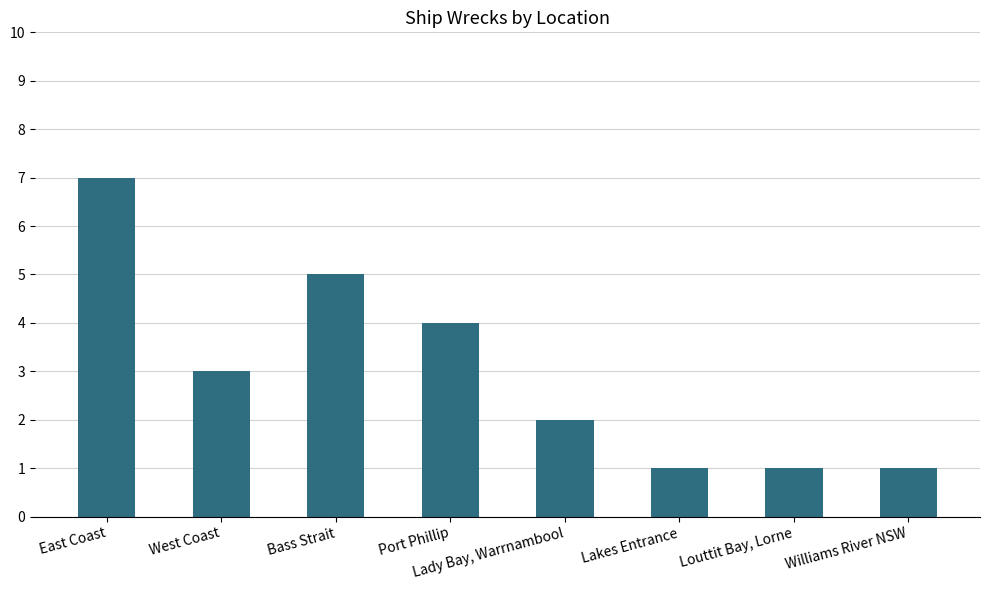

Reading left to right, extract all data points from this chart.

East Coast=7	West Coast=3	Bass Strait=5	Port Phillip=4	Lady Bay, Warrnambool=2	Lakes Entrance=1	Louttit Bay, Lorne=1	Williams River NSW=1